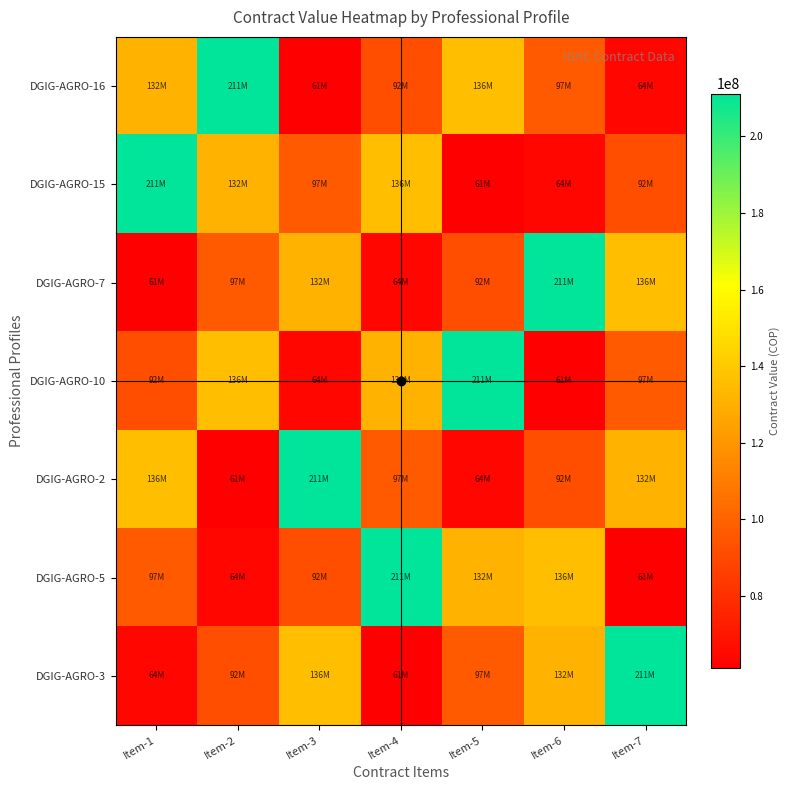

At how many categories does at least one series exceed 128493507?

7